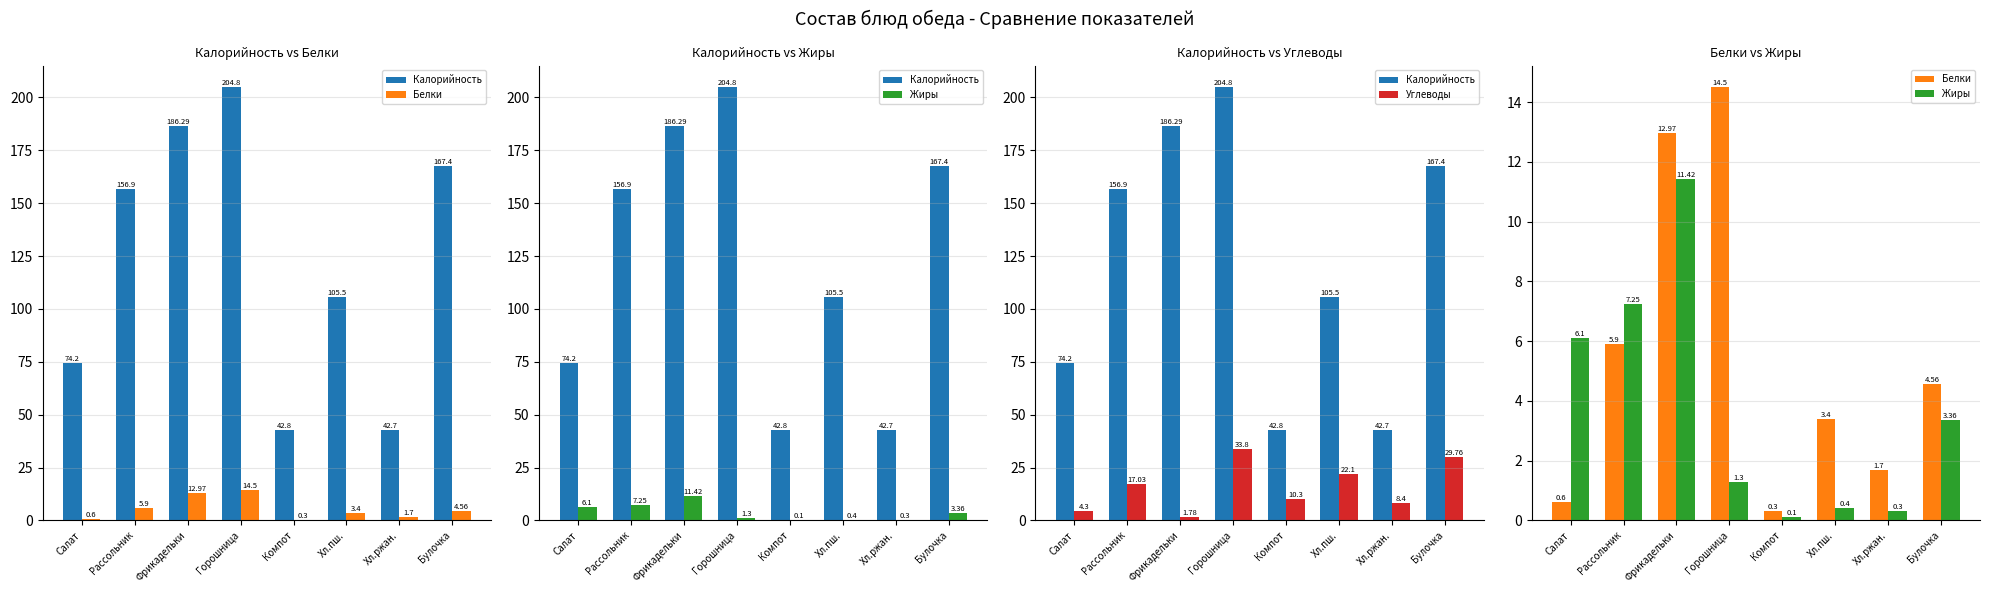

Is the value of Калорийность at Хл.пш. greater than the value of Углеводы at Рассольник?

Yes